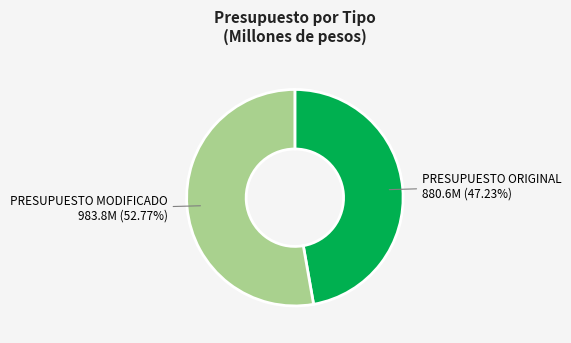

Does any single category account for the majority?

Yes